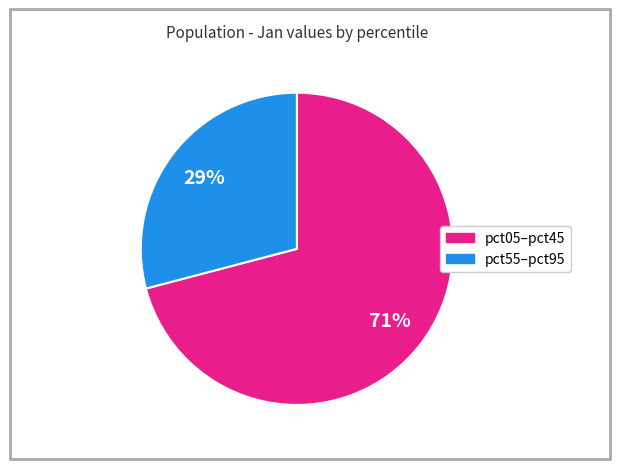

To the nearest percent, what is the difference between the pct05–pct45 and pct55–pct95 slice percentages?

42%